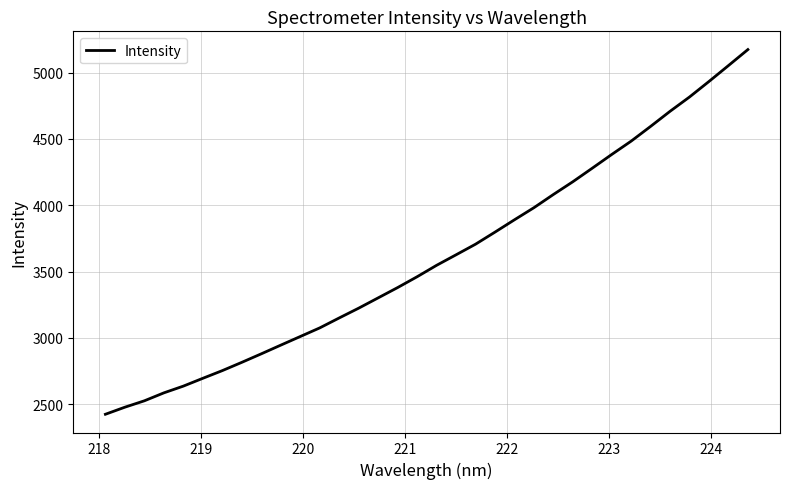

What is the minimum value shown in the chart?

2425.1